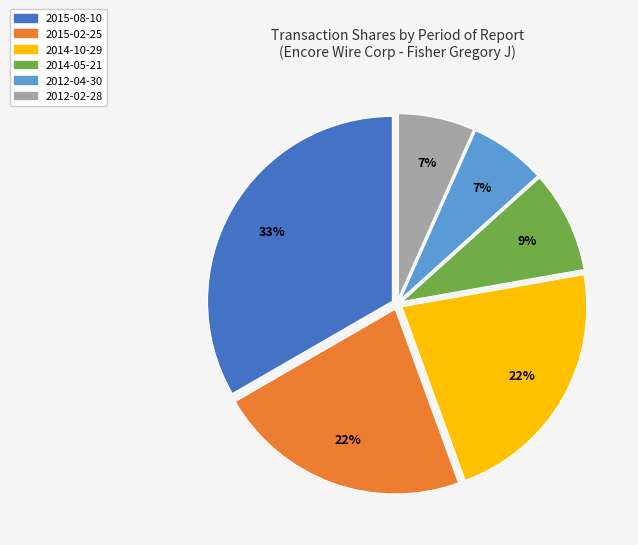

Which has a higher value, 2014-10-29 or 2015-08-10?

2015-08-10